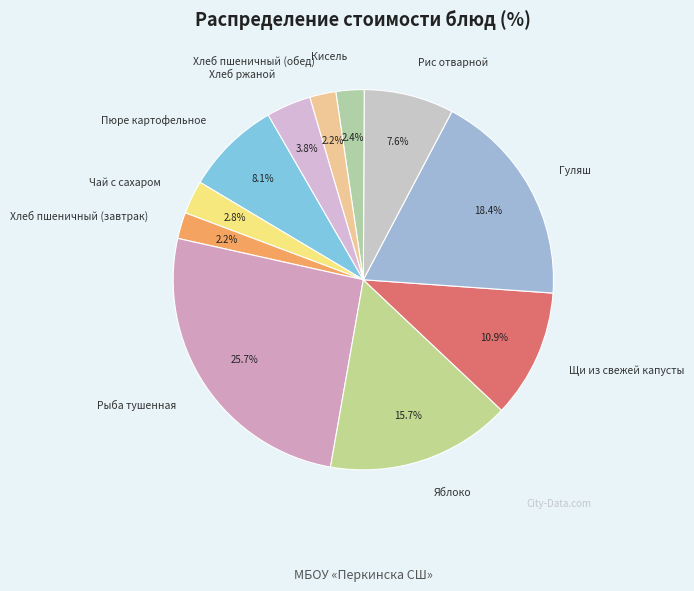

How many slices are in this pie chart?

11